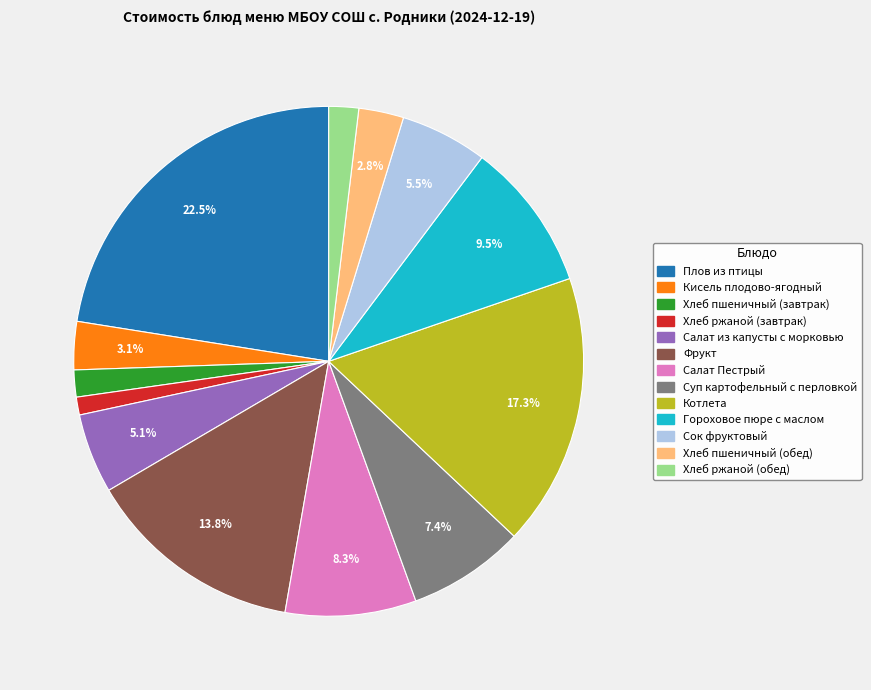

The Котлета slice represents 17% of the pie. True or false?

True